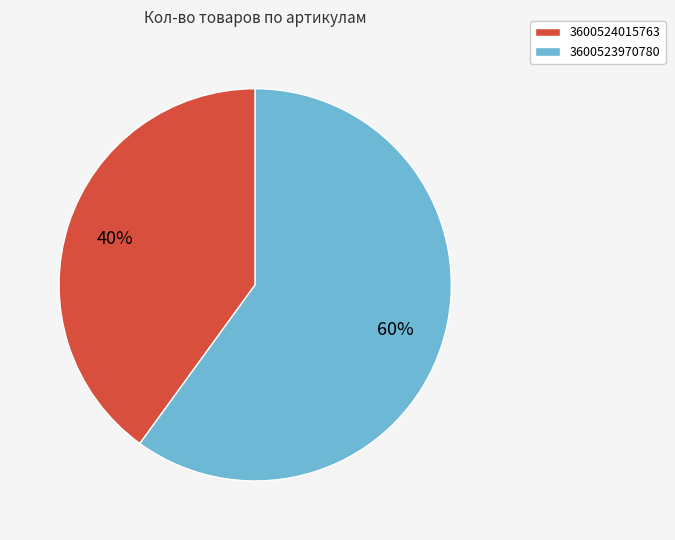

How many segments does this pie chart have?

2